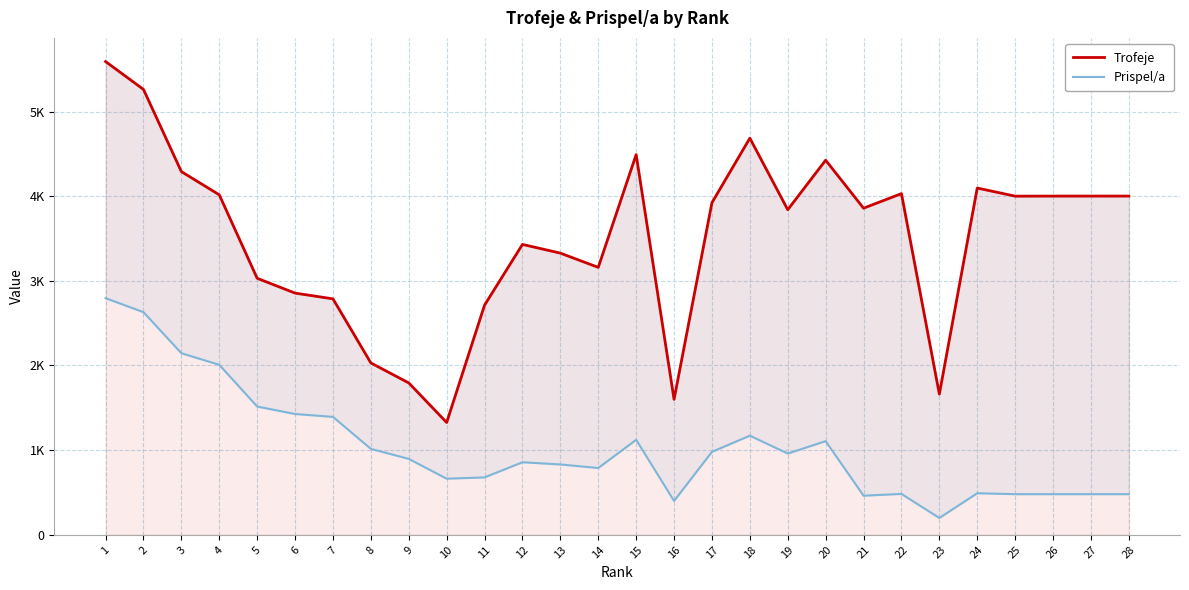

What is the average value of the Trofeje series?

3508